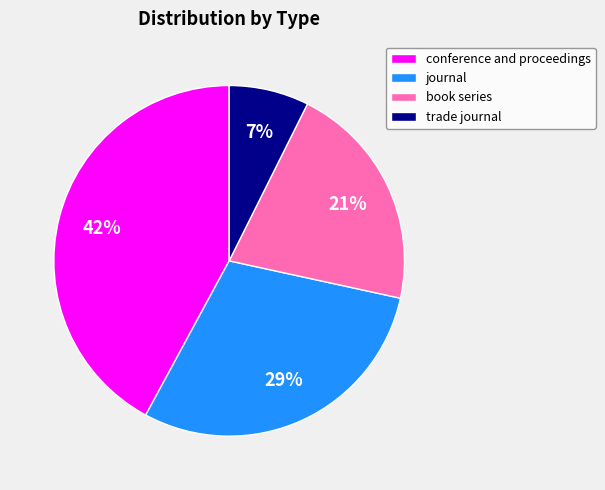

How many segments does this pie chart have?

4